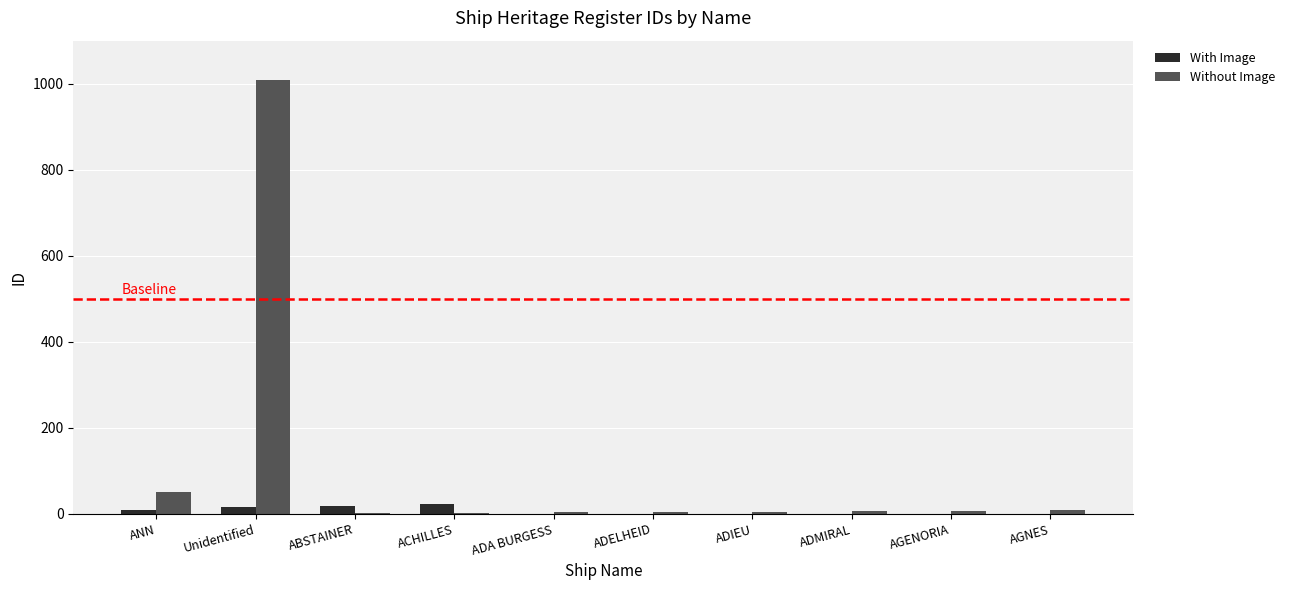

At which category is the sum across all series the highest?

Unidentified